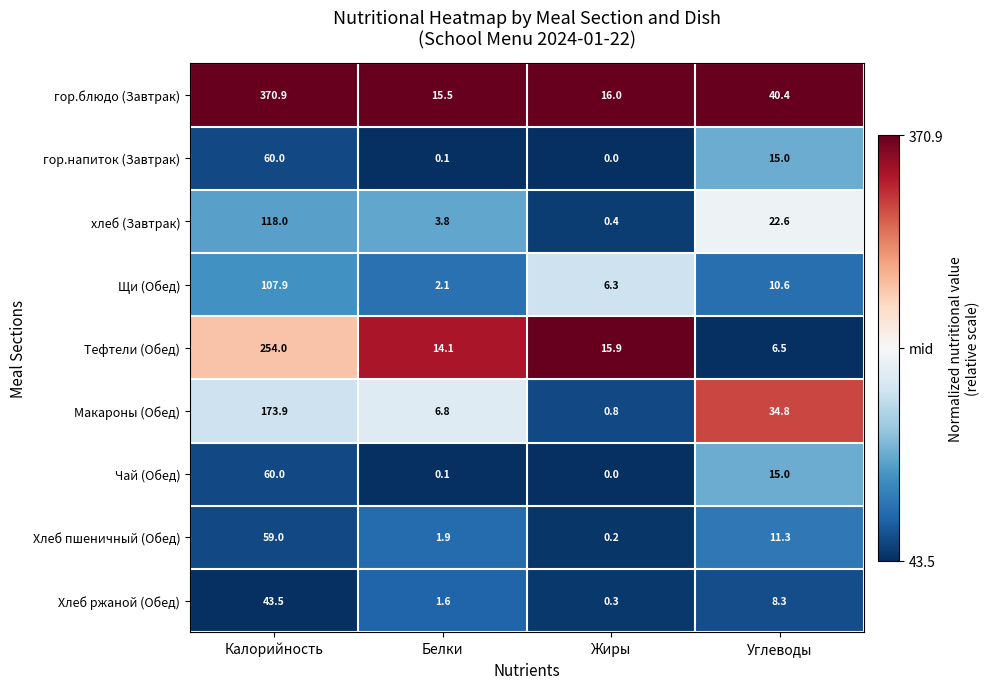

Which series has the largest total across all categories?

гор.блюдо (Завтрак)